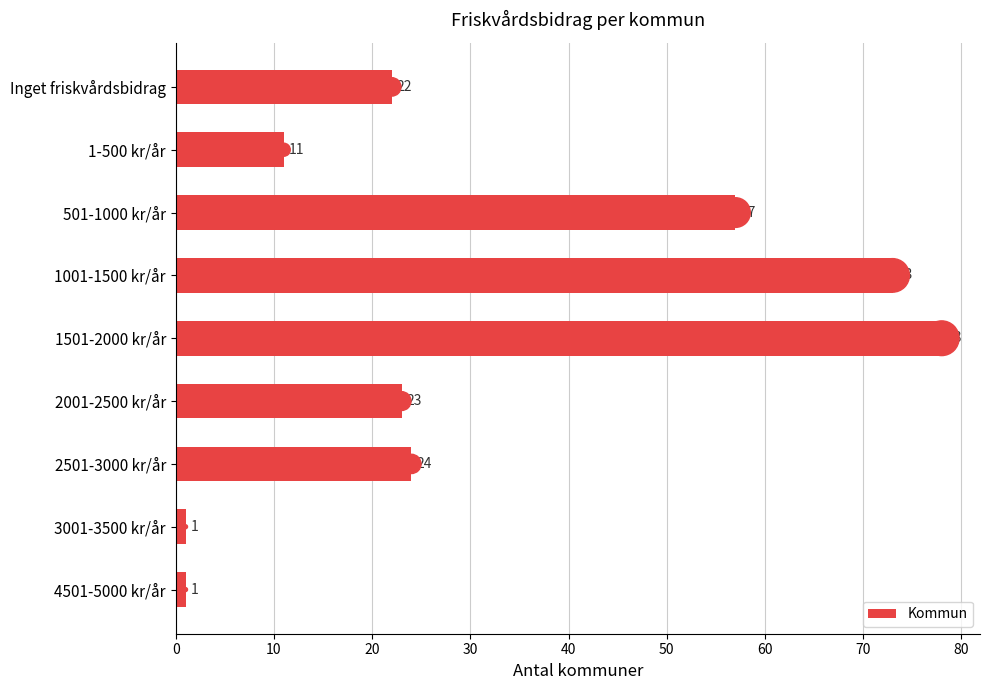

What is the highest value of the Kommun series?

78